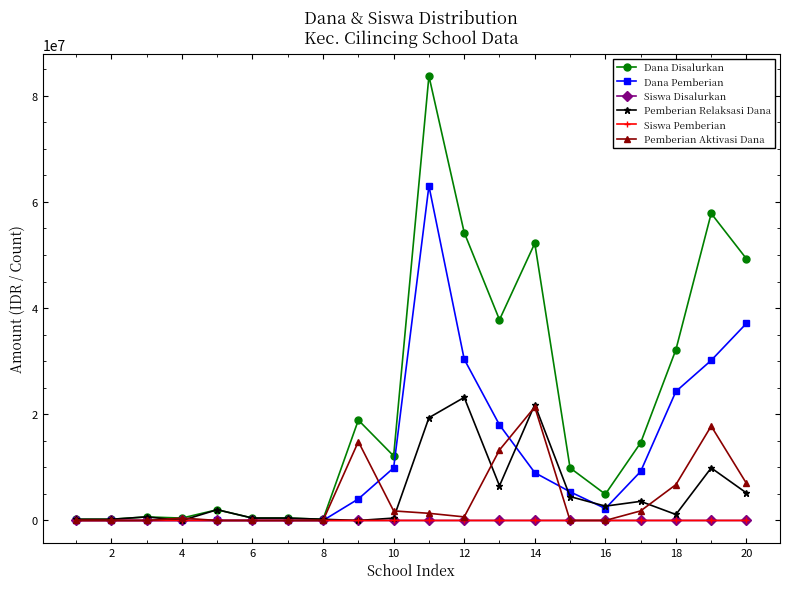

Which series has the largest total across all categories?

Dana Disalurkan